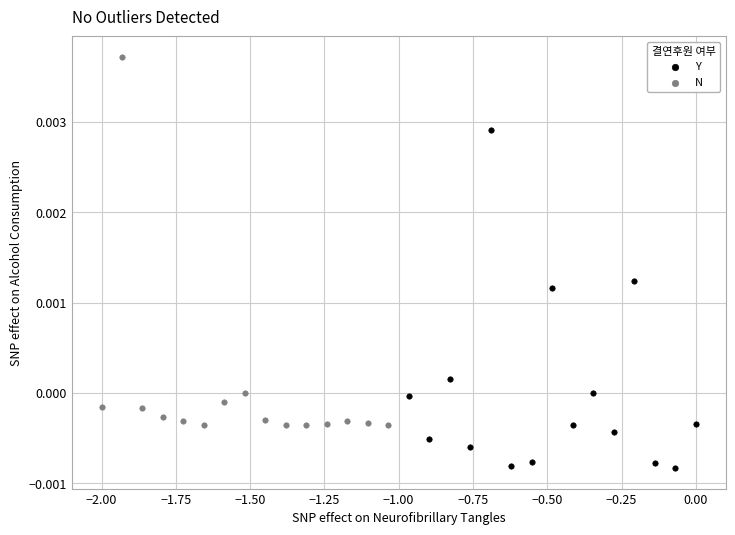

Which series contains the highest Y value?

N